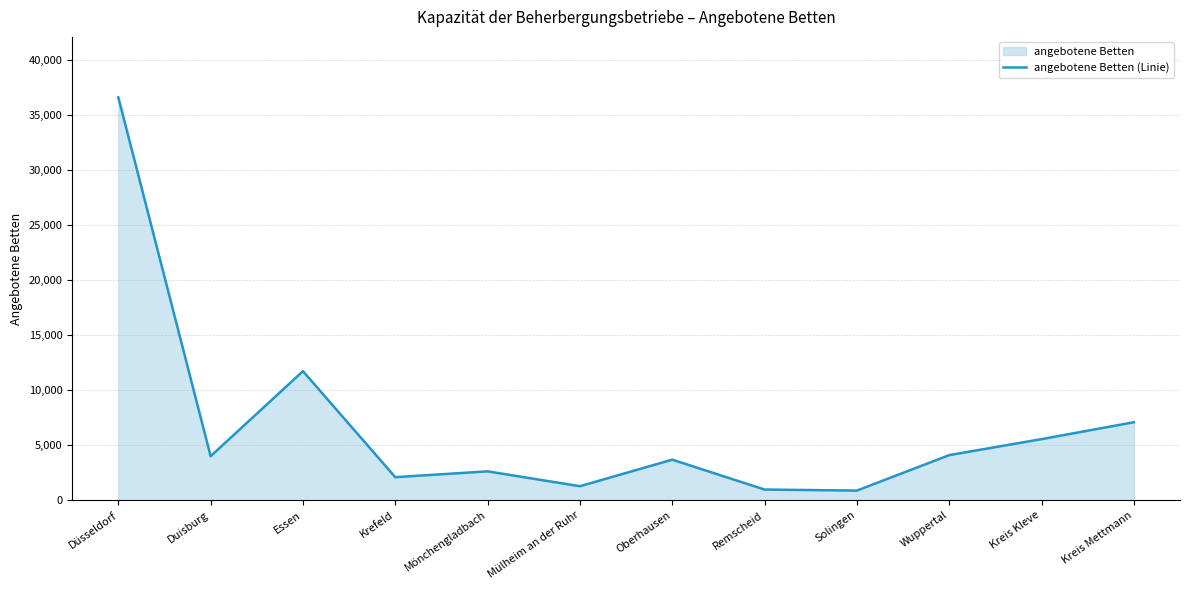

What is the difference between the values at Solingen and Essen?

10861